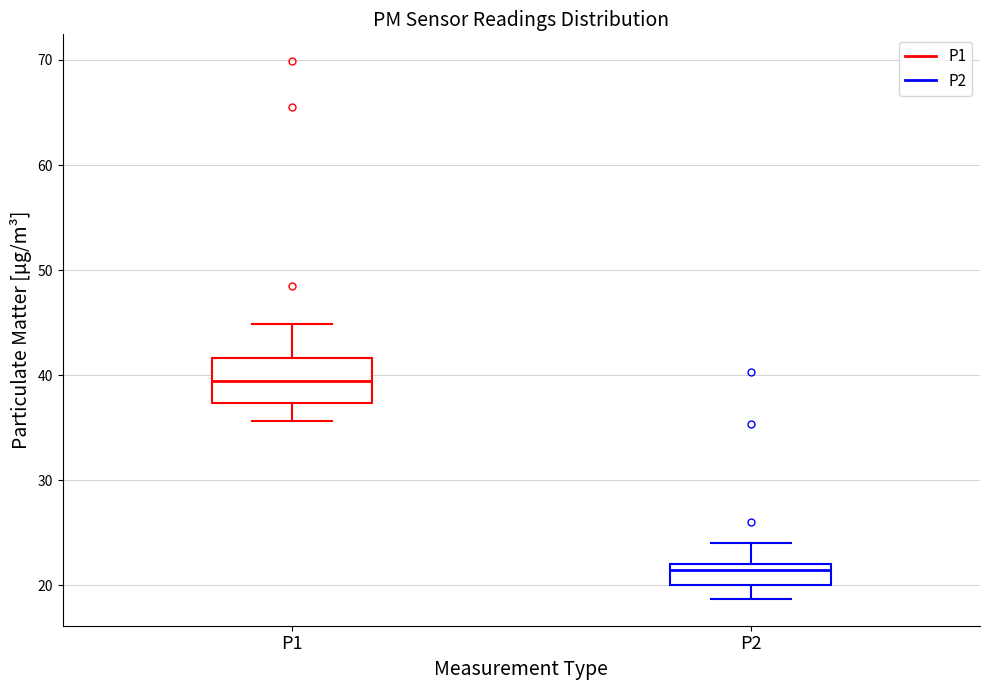

Comparing the boxes themselves (not the whiskers), which one is the tallest?

P1